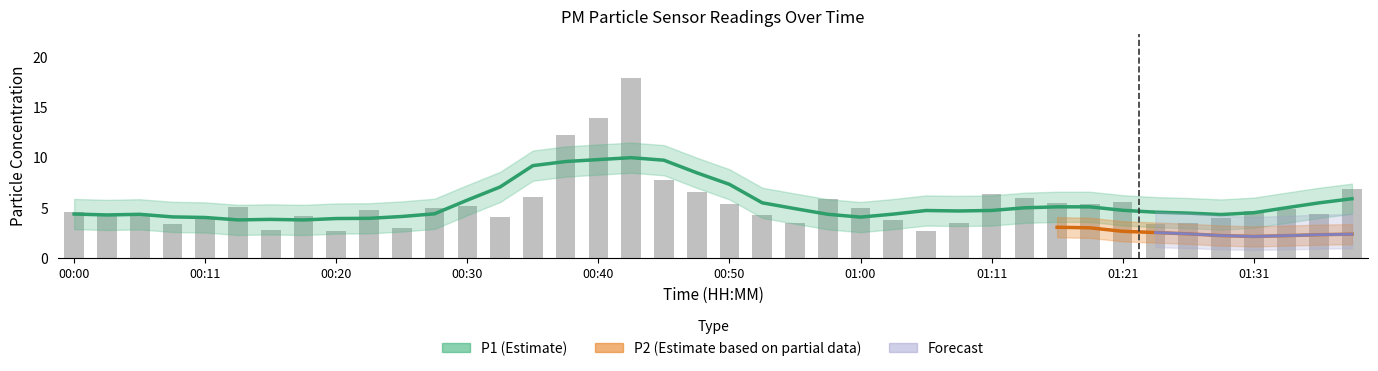

The value at 01:26 is 5.4. True or false?

False